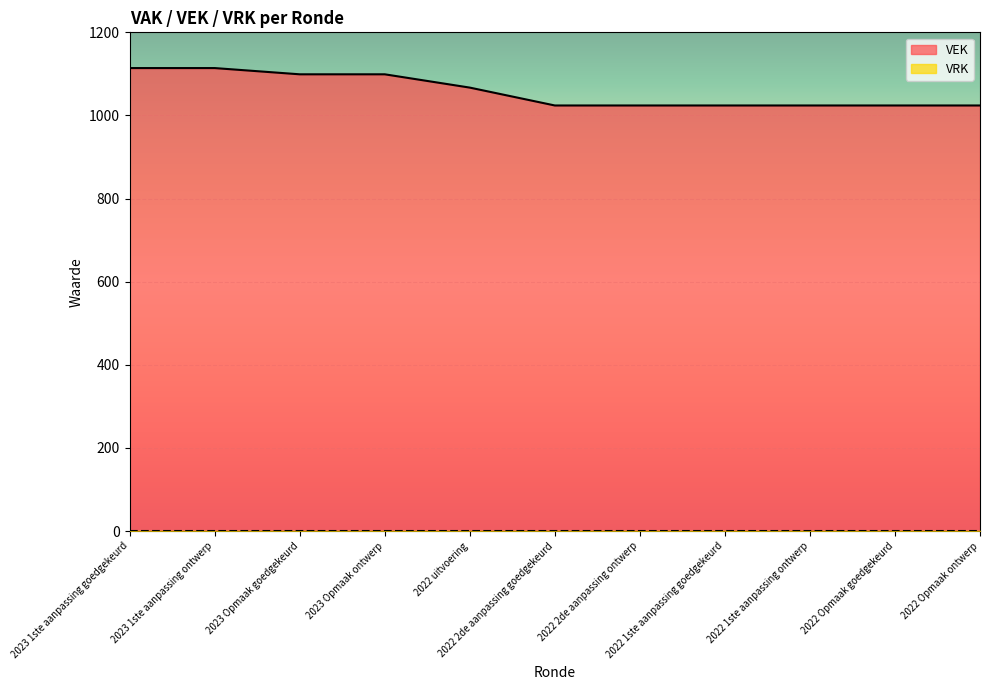

What is the minimum value shown in the chart?

0